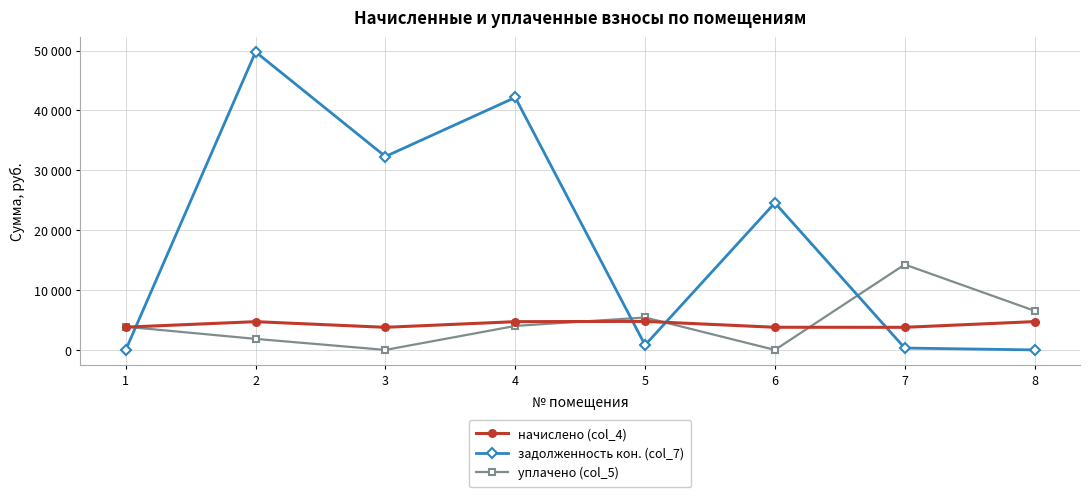

Reading left to right, extract all data points from this chart.

начислено (col_4): 3802.6	4718.5	3774.8	4718.5	4764.8	3784.1	3774.8	4727.8
задолженность кон. (col_7): 0.0	49775.8	32306.1	42169.1	810.1	24562.0	314.6	0.0
уплачено (col_5): 3875.0	1845.3	0.0	4004.7	5418.2	0.0	14263.4	6535.4